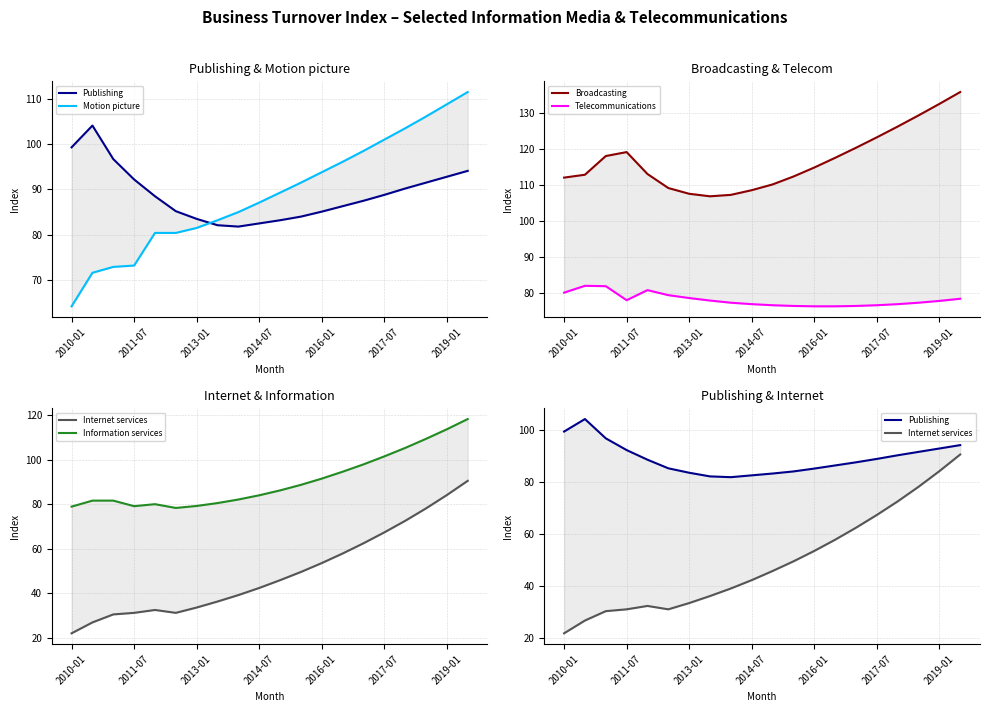

Reading left to right, transcribe all the data shown in this chart.

Publishing: 99.3	104.1	96.7	92.2	88.5	85.2	83.5	82.1	81.8	82.5	83.2	84.0	85.1	86.3	87.5	88.8	90.2	91.5	92.8	94.1
Motion picture: 64.2	71.6	72.9	73.2	80.4	80.4	81.5	83.2	85.0	87.1	89.3	91.5	93.8	96.1	98.5	101.0	103.5	106.1	108.8	111.5
Broadcasting: 112.0	112.8	118.0	119.1	113.0	109.1	107.5	106.8	107.2	108.5	110.1	112.3	114.8	117.5	120.3	123.2	126.2	129.3	132.5	135.8
Telecommunications: 80.0	81.9	81.8	77.9	80.7	79.3	78.5	77.8	77.2	76.8	76.5	76.3	76.2	76.2	76.3	76.5	76.8	77.2	77.7	78.3
Internet services: 21.9	26.8	30.4	31.1	32.4	31.1	33.5	36.2	39.1	42.3	45.8	49.5	53.5	57.8	62.4	67.3	72.5	78.1	84.1	90.5
Information services: 78.9	81.6	81.6	79.1	80.0	78.3	79.2	80.5	82.1	84.0	86.2	88.7	91.5	94.6	97.9	101.5	105.3	109.4	113.7	118.3